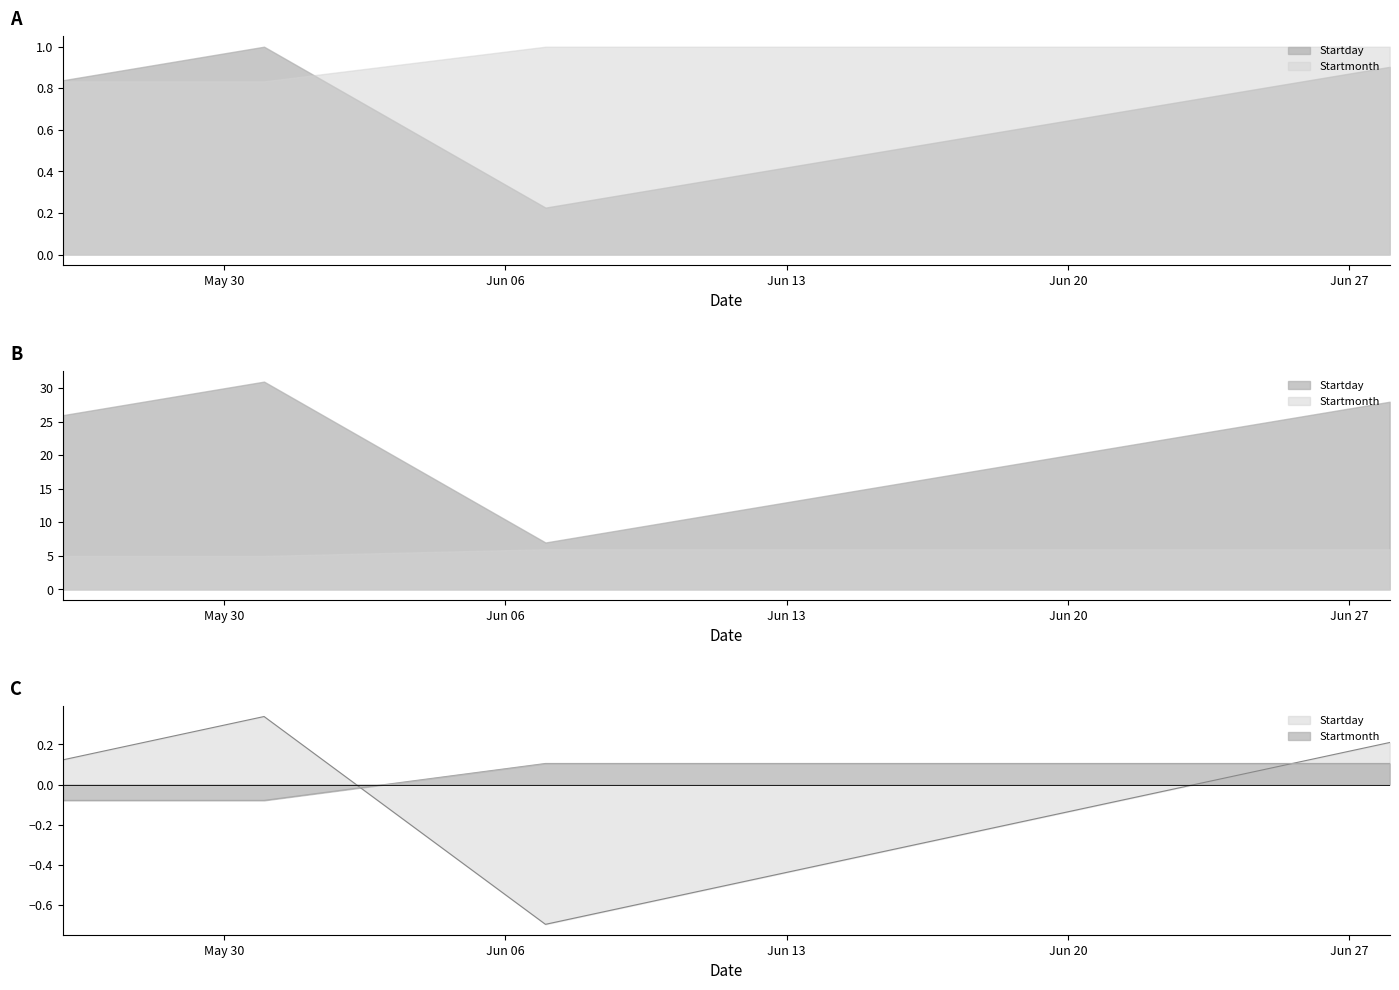

What are all the series names shown in the legend?

Startday, Startmonth